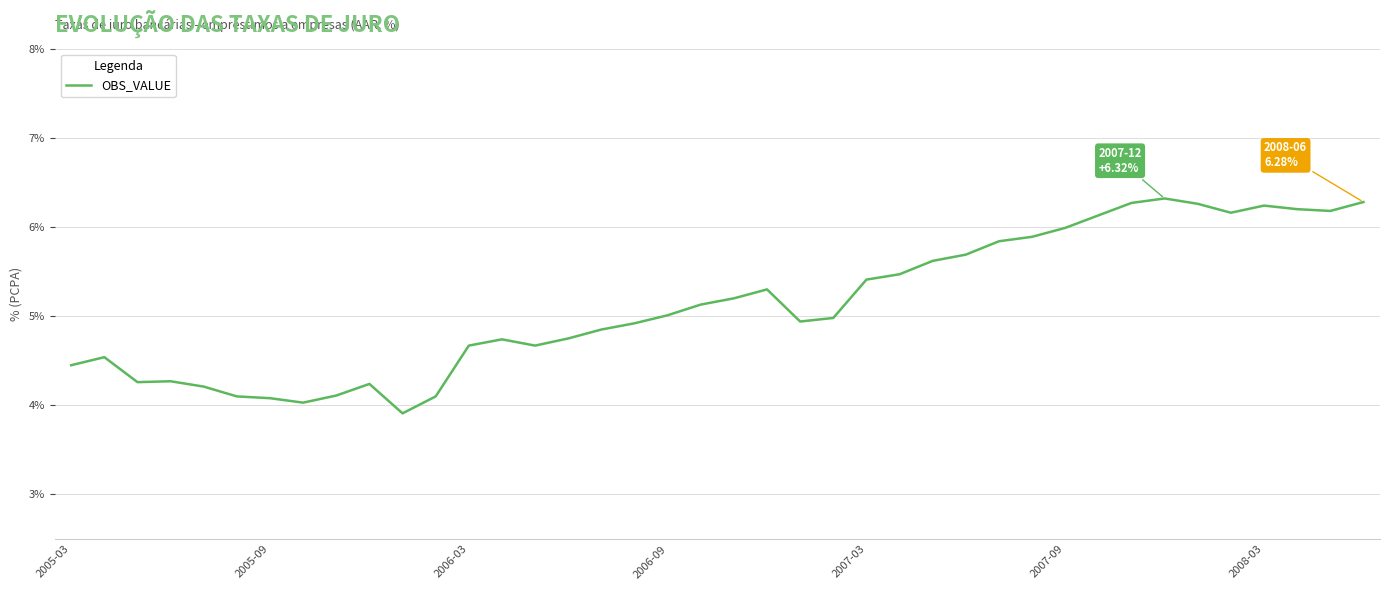

What is the difference between the maximum and minimum values?

2.4